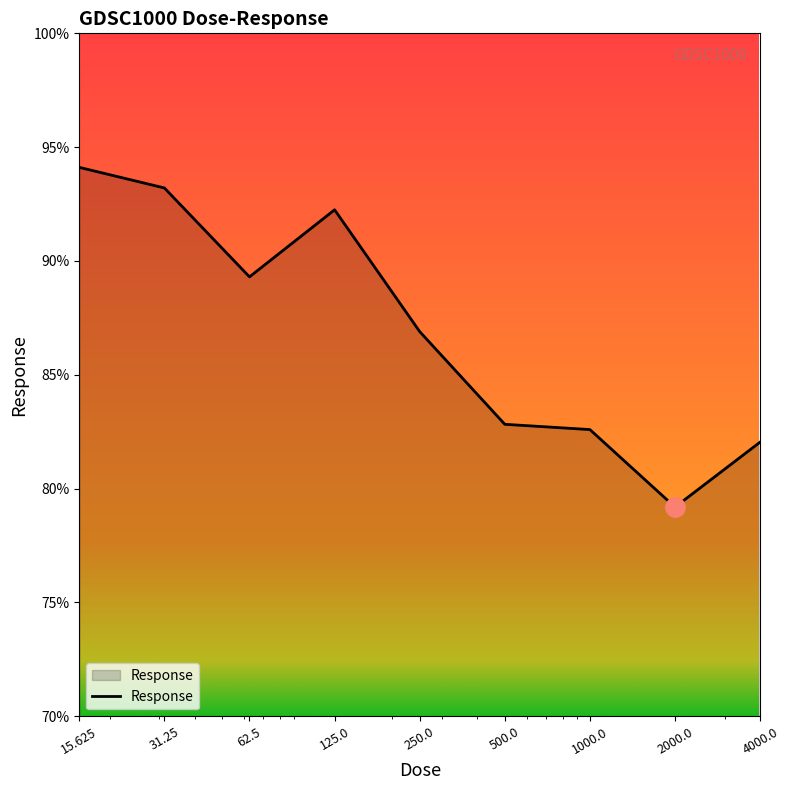

What is the maximum value shown in the chart?

94.1